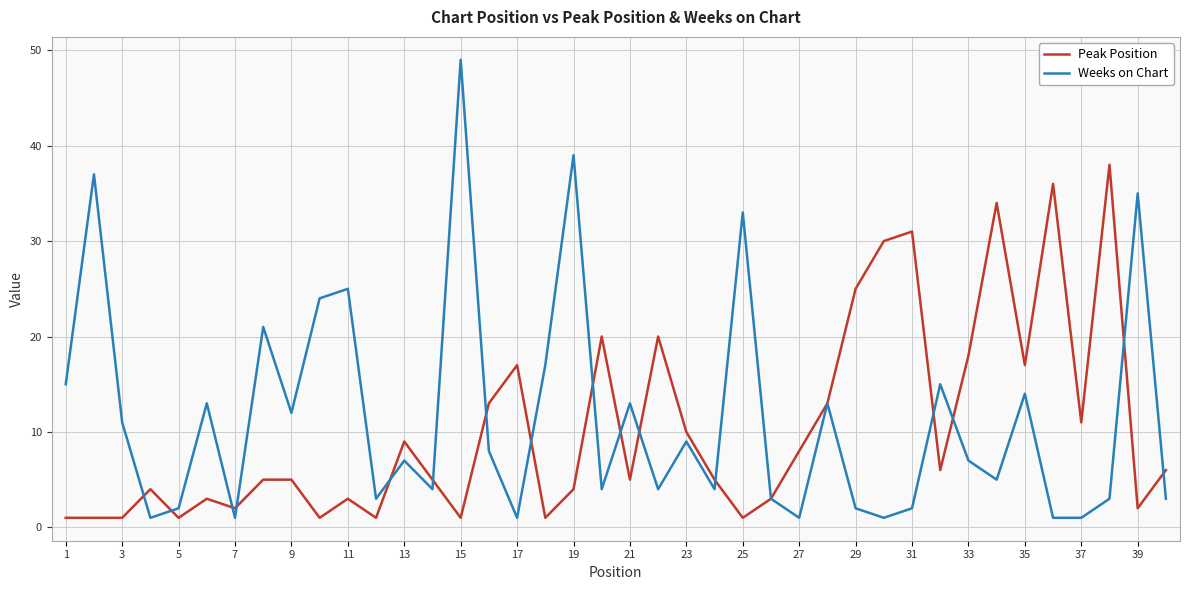

Which series has the largest range (max minus min)?

Weeks on Chart